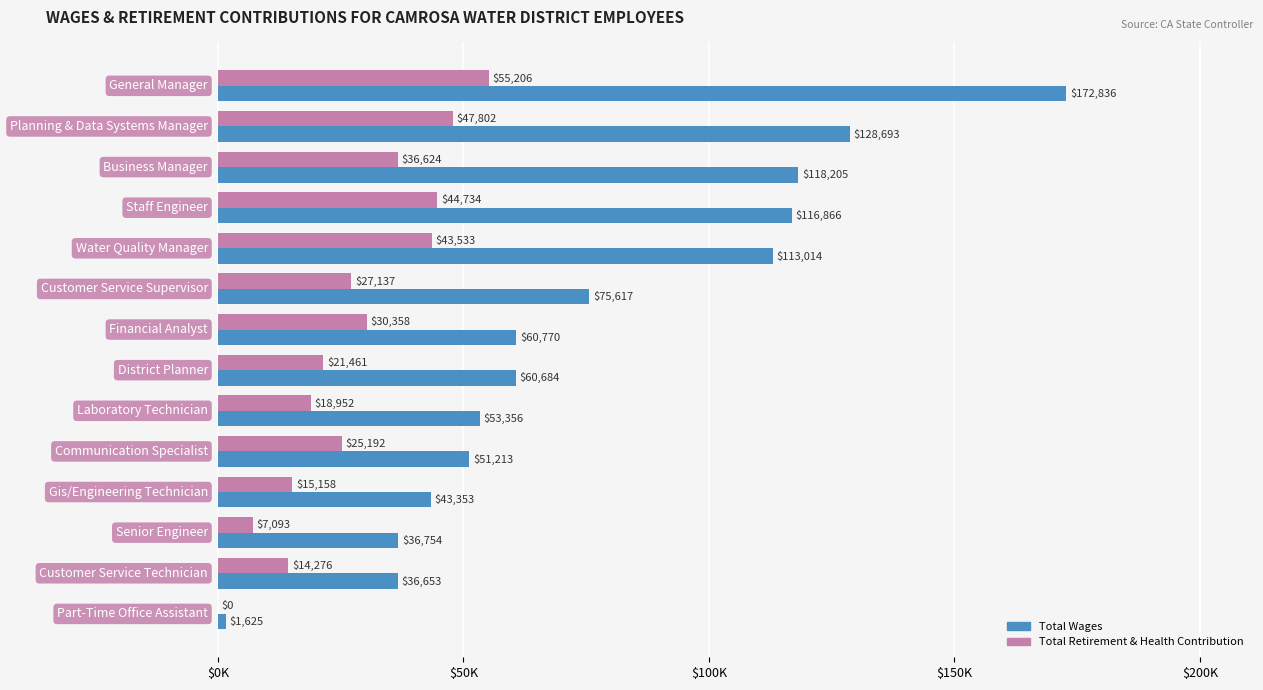

What are all the series names shown in the legend?

Total Wages, Total Retirement & Health Contribution